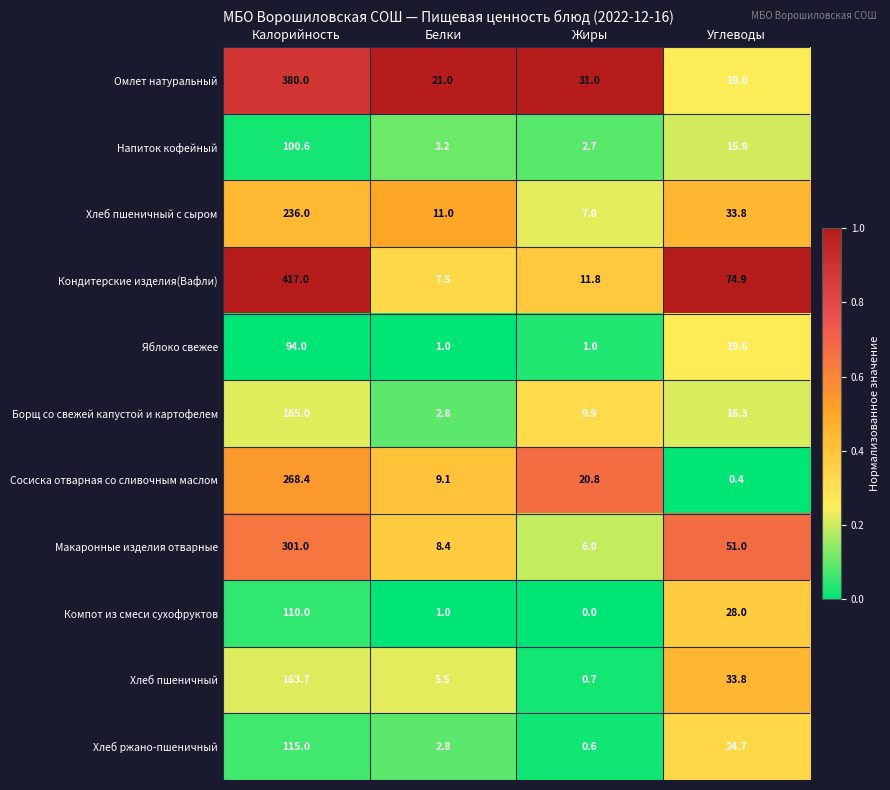

List the series in order of their peak value, highest first.

Кондитерские изделия(Вафли), Омлет натуральный, Макаронные изделия отварные, Сосиска отварная со сливочным маслом, Хлеб пшеничный с сыром, Борщ со свежей капустой и картофелем, Хлеб пшеничный, Хлеб ржано-пшеничный, Компот из смеси сухофруктов, Напиток кофейный, Яблоко свежее